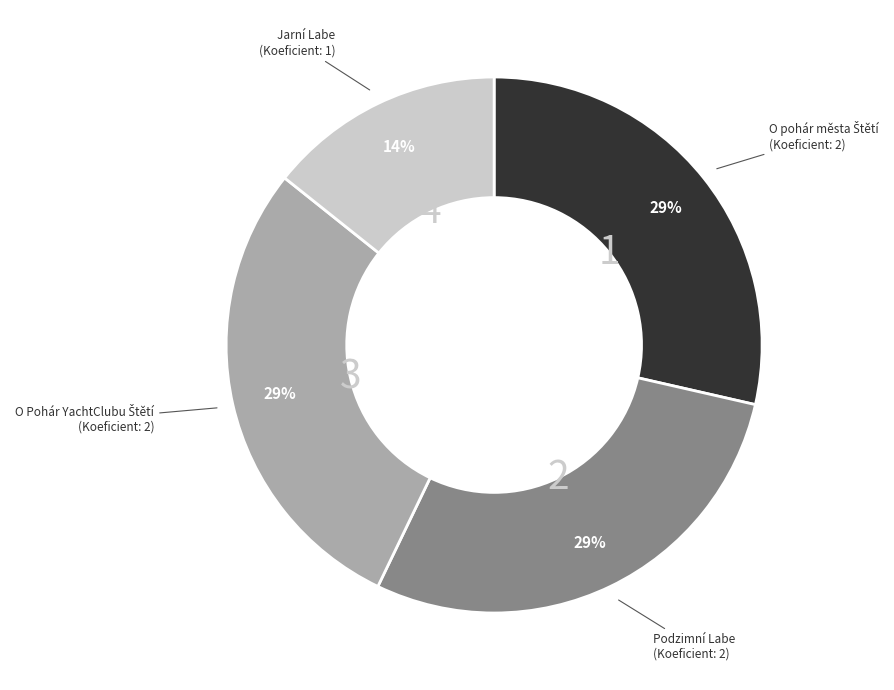

To the nearest percent, what is the average slice percentage?

25%